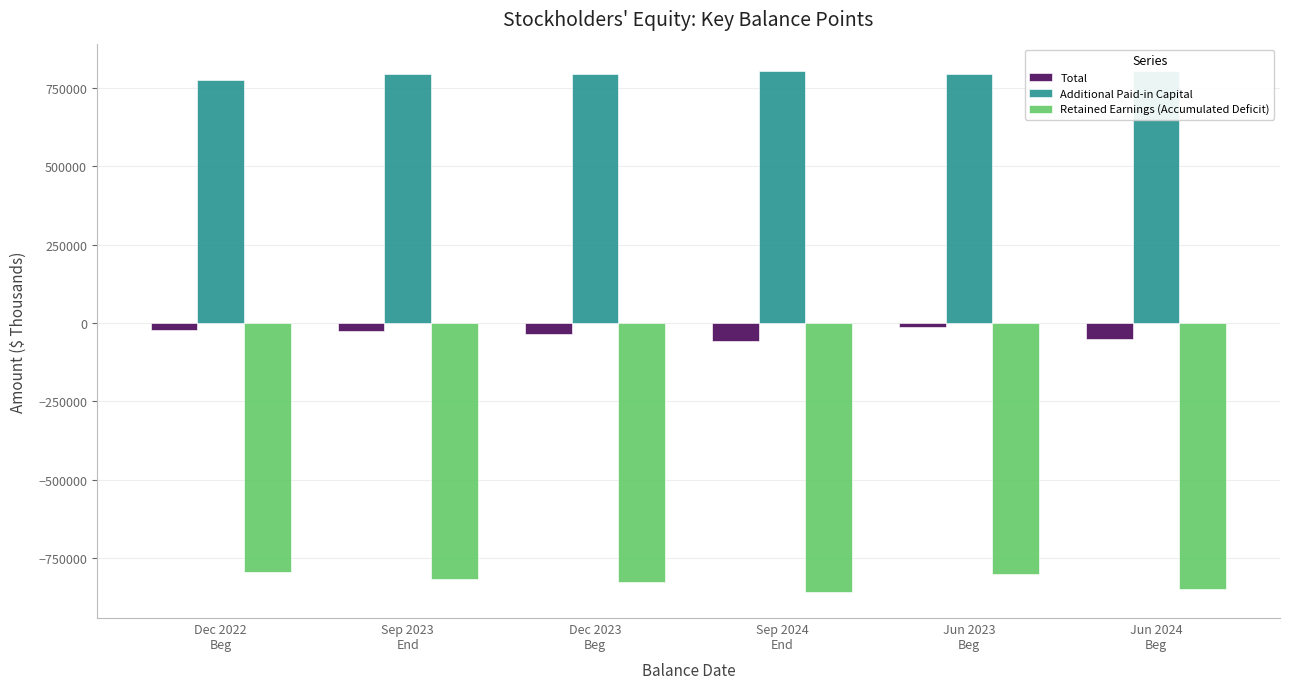

What is the minimum value shown in the chart?

-858469